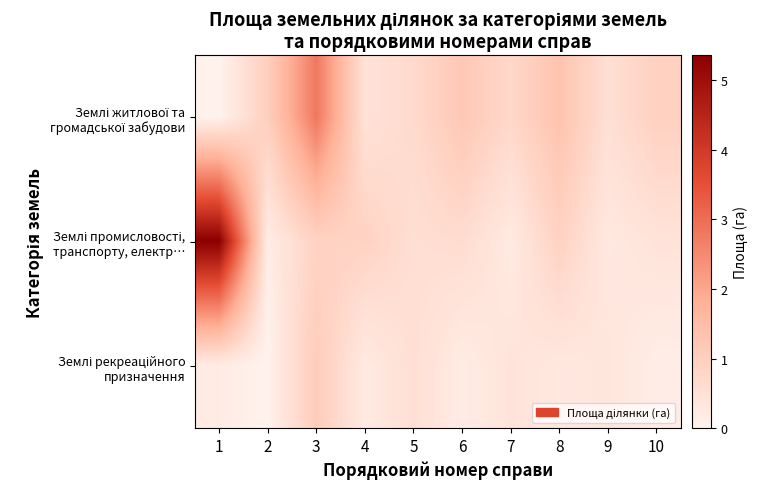

What is the total value across all series at 3?

4.8